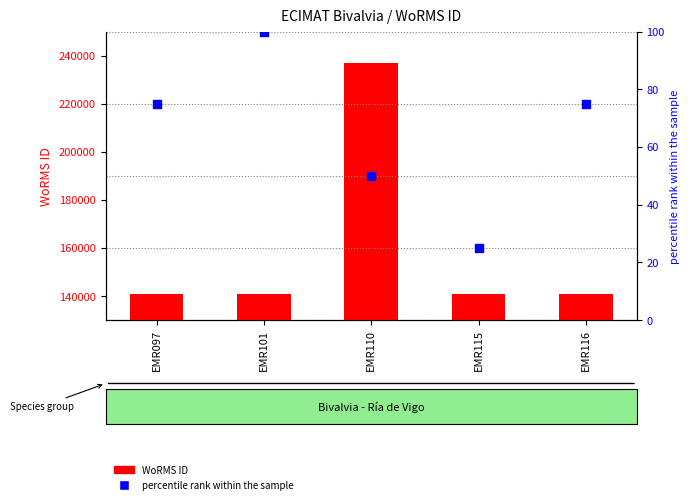

At which category is the sum across all series the highest?

EMR110